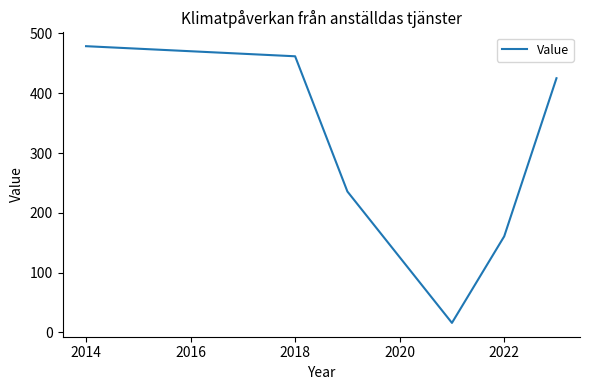

How many lines are shown in the chart?

1